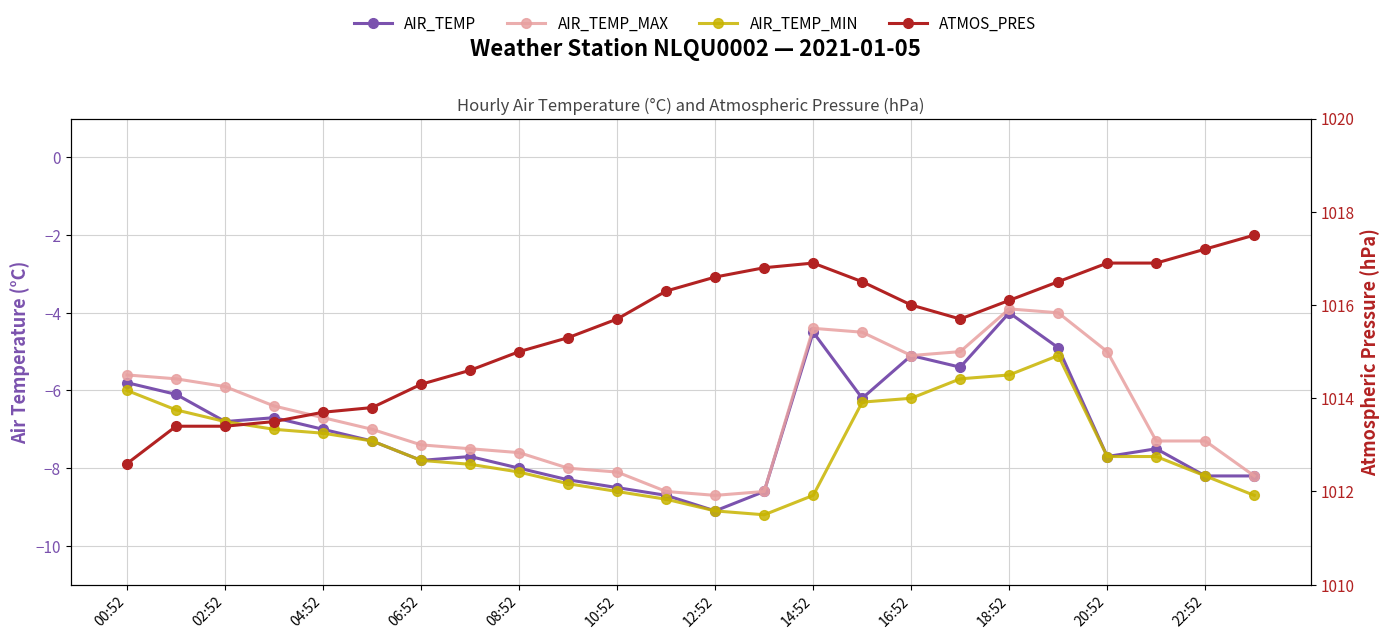

Is it true that AIR_TEMP equals -14.7 at 23?

False